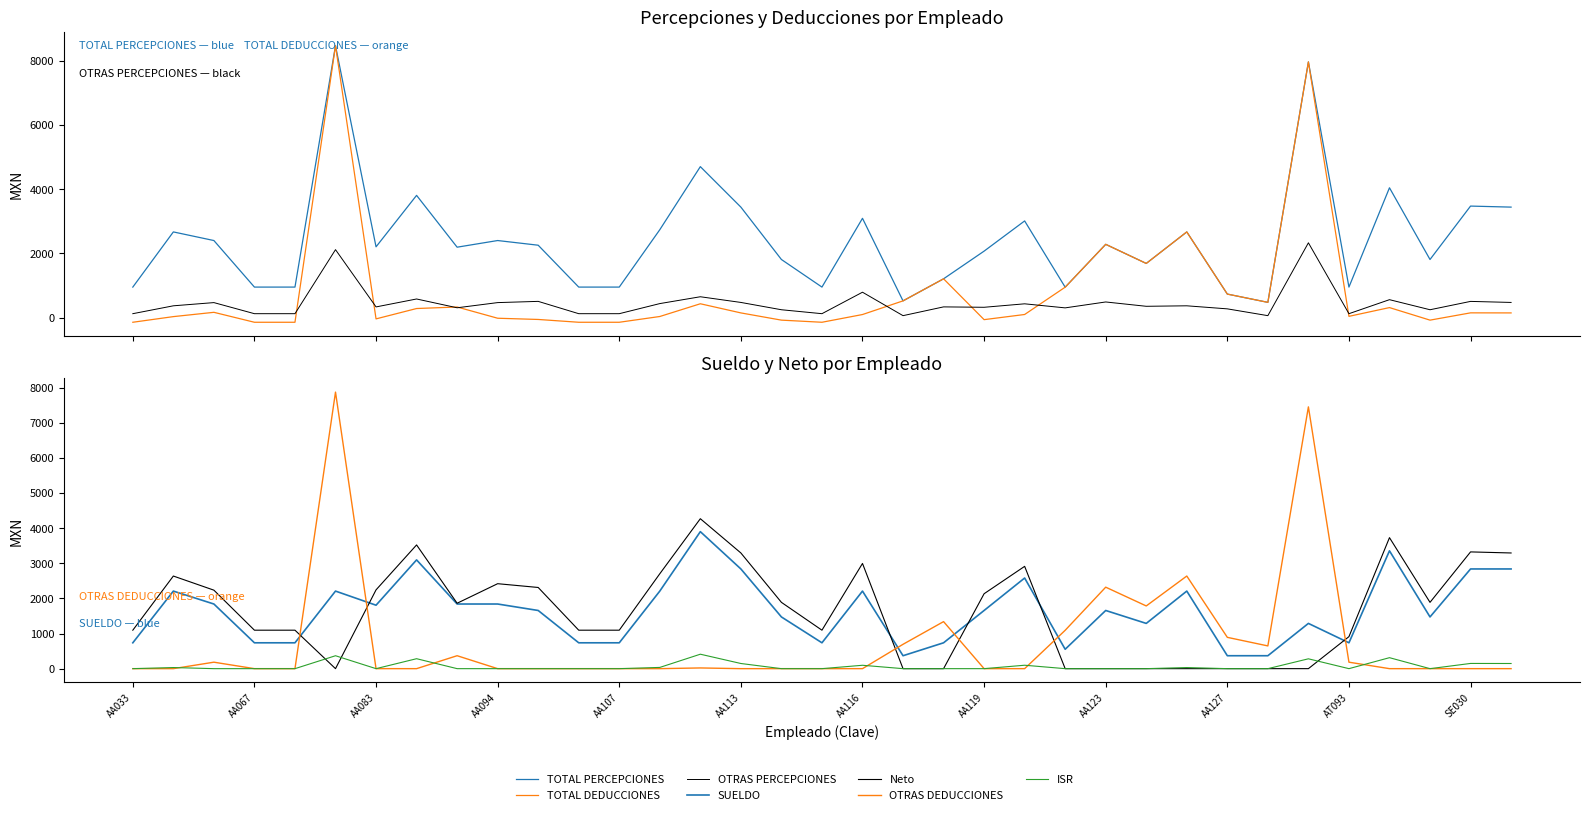

Does the chart display data point markers on the line(s)?

No